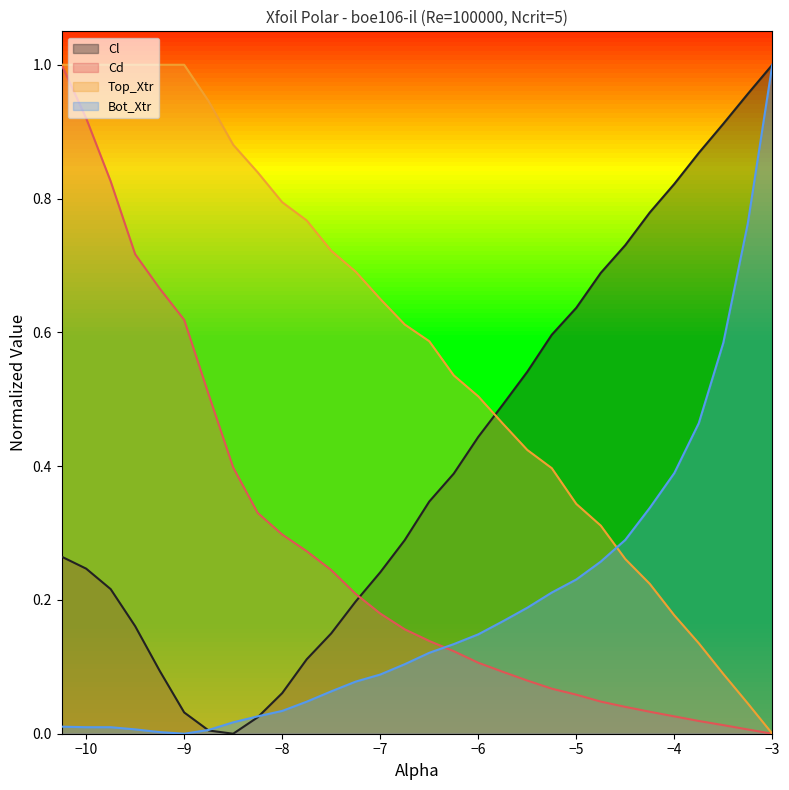

Which has a higher value, -5.75 or -4.25?

-4.25